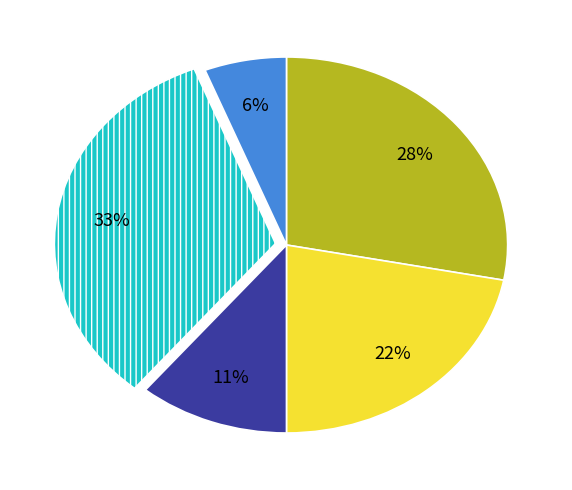

Is there a majority slice in this chart?

No